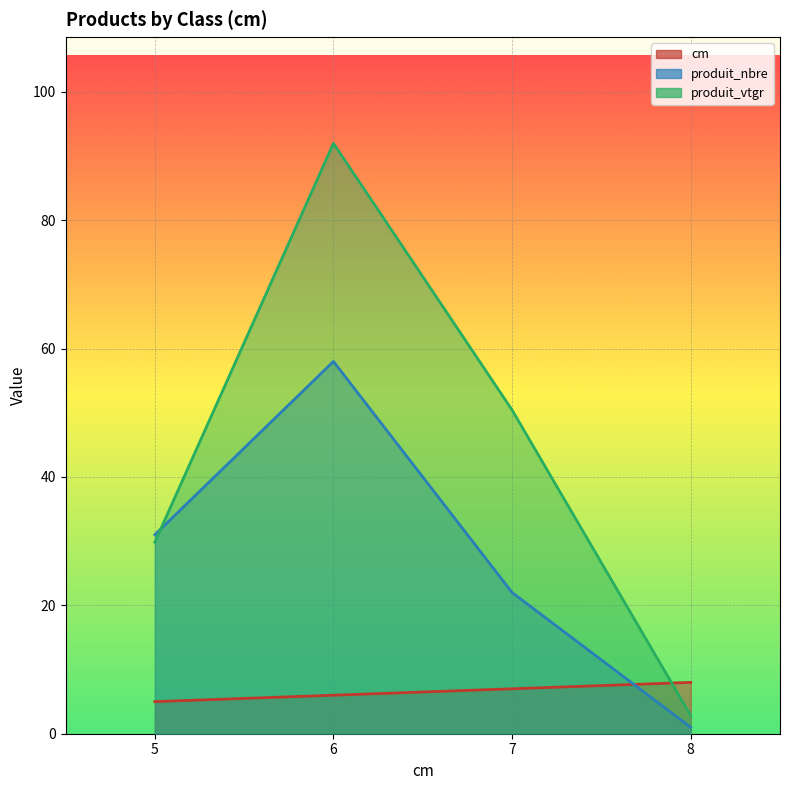

Reading left to right, transcribe all the data shown in this chart.

cm: 5.0	6.0	7.0	8.0
produit_nbre: 31.0	58.0	22.0	1.0
produit_vtgr: 29.8	92.0	50.4	2.8